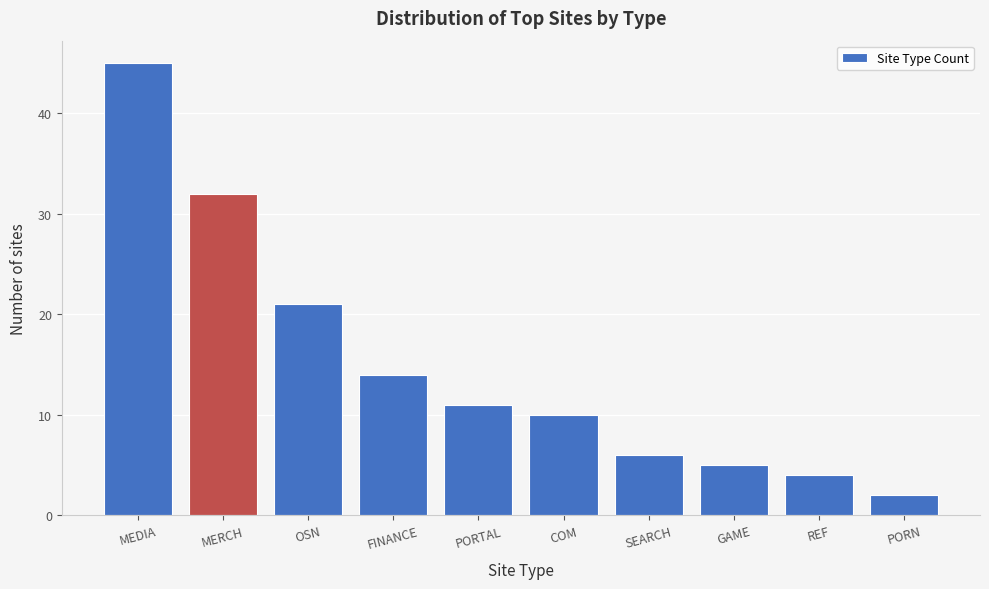

Reading left to right, transcribe all the data shown in this chart.

MEDIA=45	MERCH=32	OSN=21	FINANCE=14	PORTAL=11	COM=10	SEARCH=6	GAME=5	REF=4	PORN=2